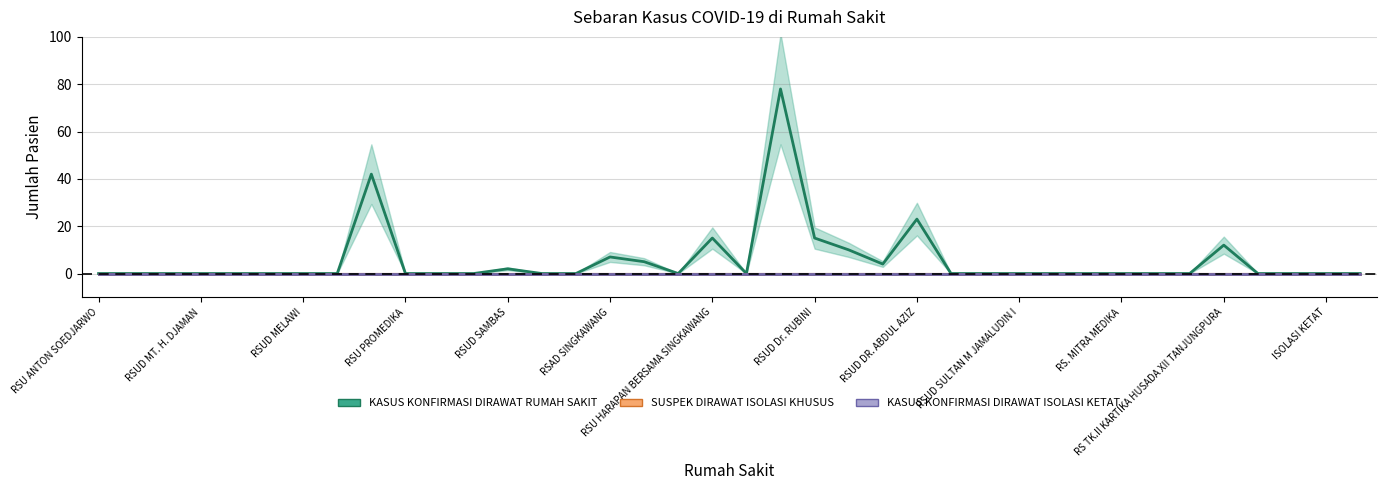

What value does the KASUS KONFIRMASI DIRAWAT RUMAH SAKIT series have at 22, to the nearest 5?

10